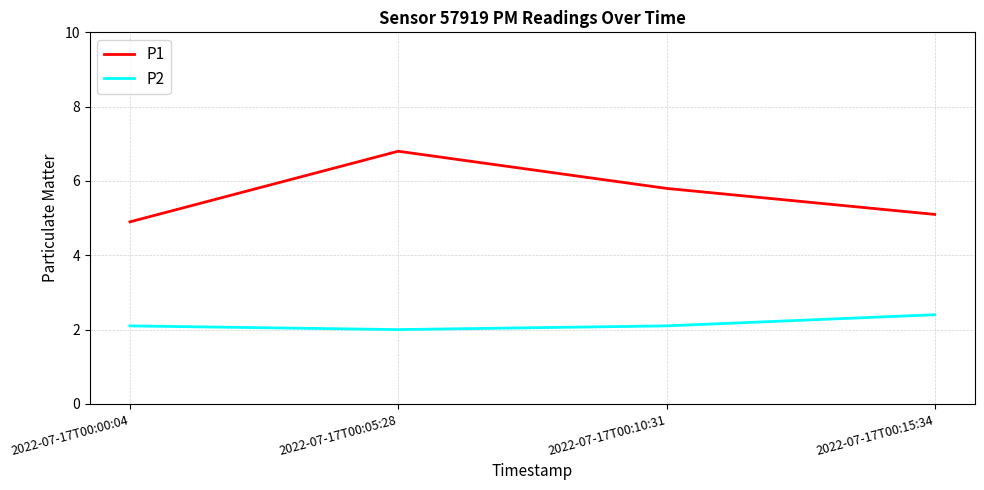

True or false: P2 has more than 1 points higher than both neighbors.

False